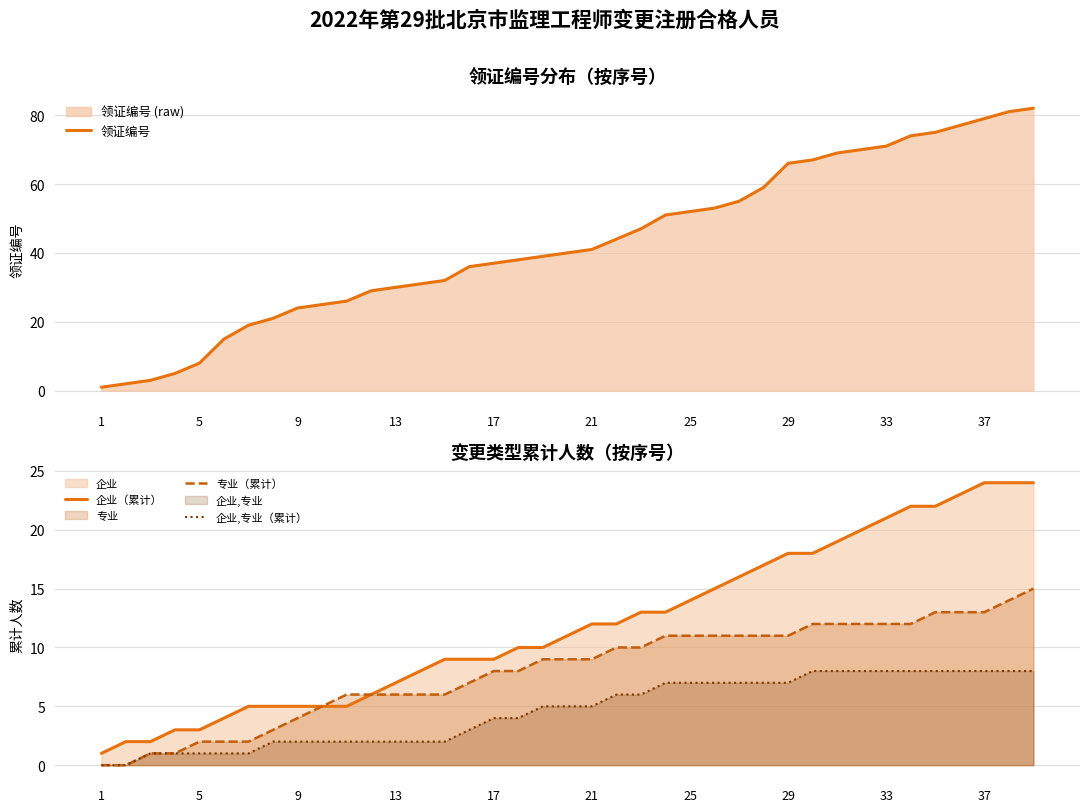

What is the maximum value for 企业（累计）?

24